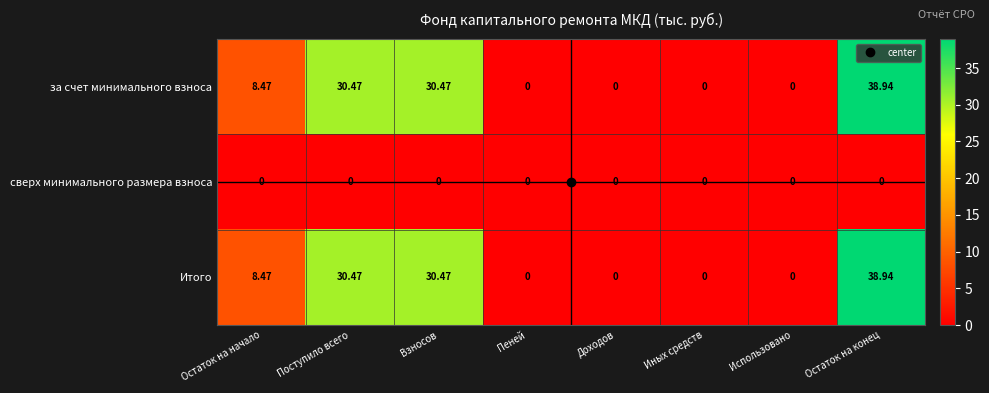

Where does the Итого series first go above 8?

Остаток на начало